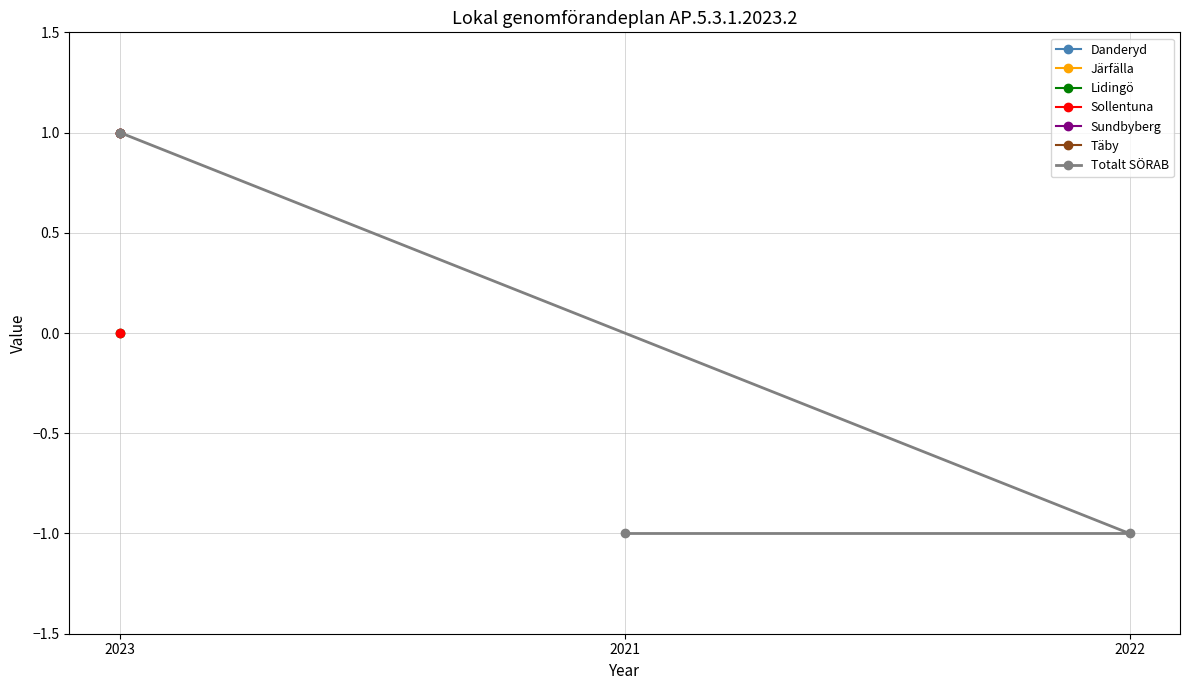

How many lines are shown in the chart?

1